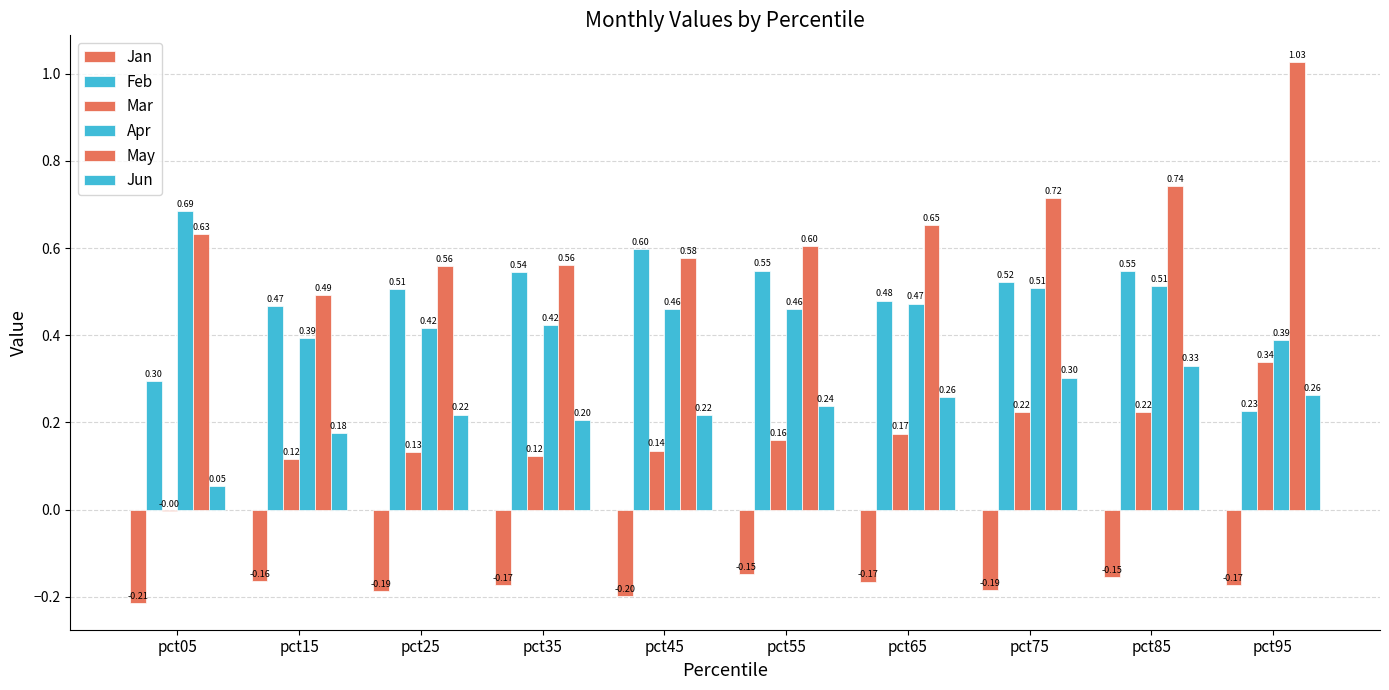

What is the sum of the Mar values at pct15 and pct55?

0.3